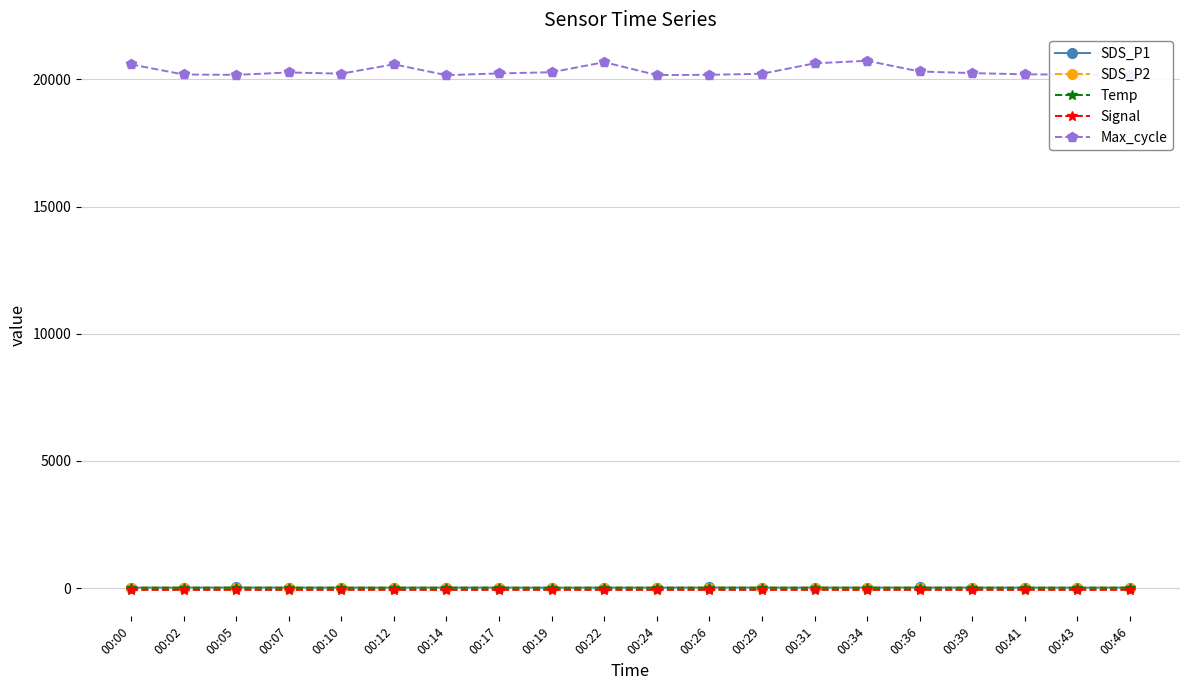

True or false: SDS_P1 has more than 0 points higher than both neighbors.

True